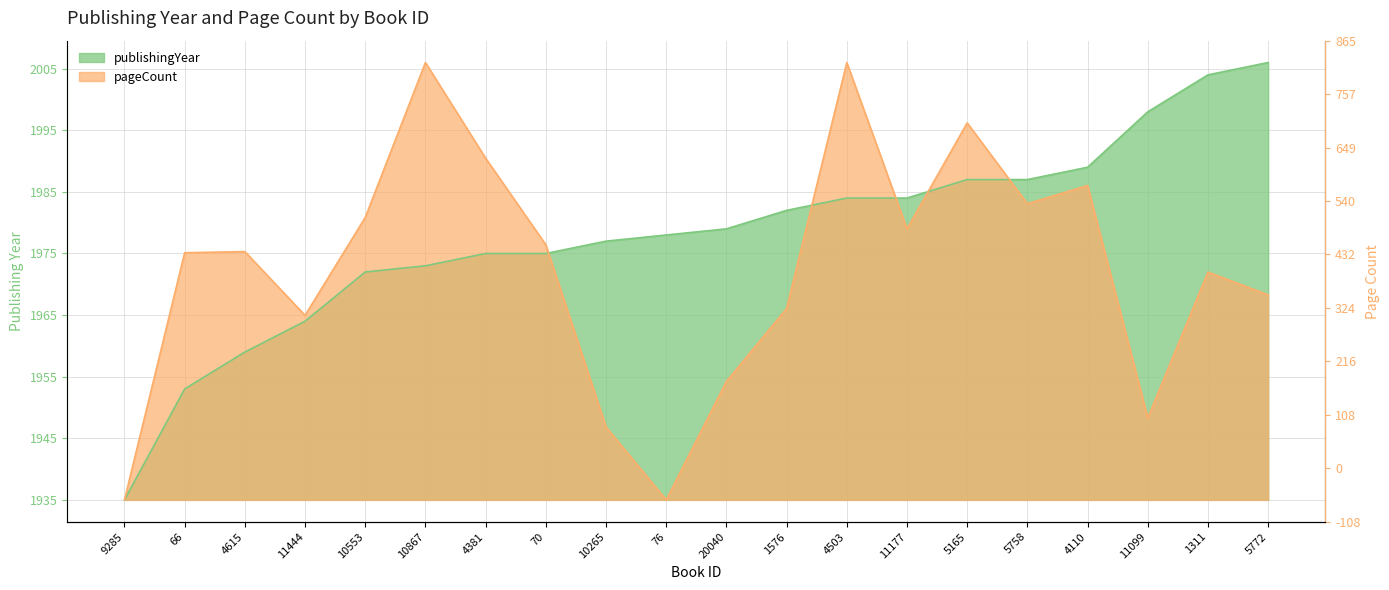

What are all the series names shown in the legend?

publishingYear, pageCount